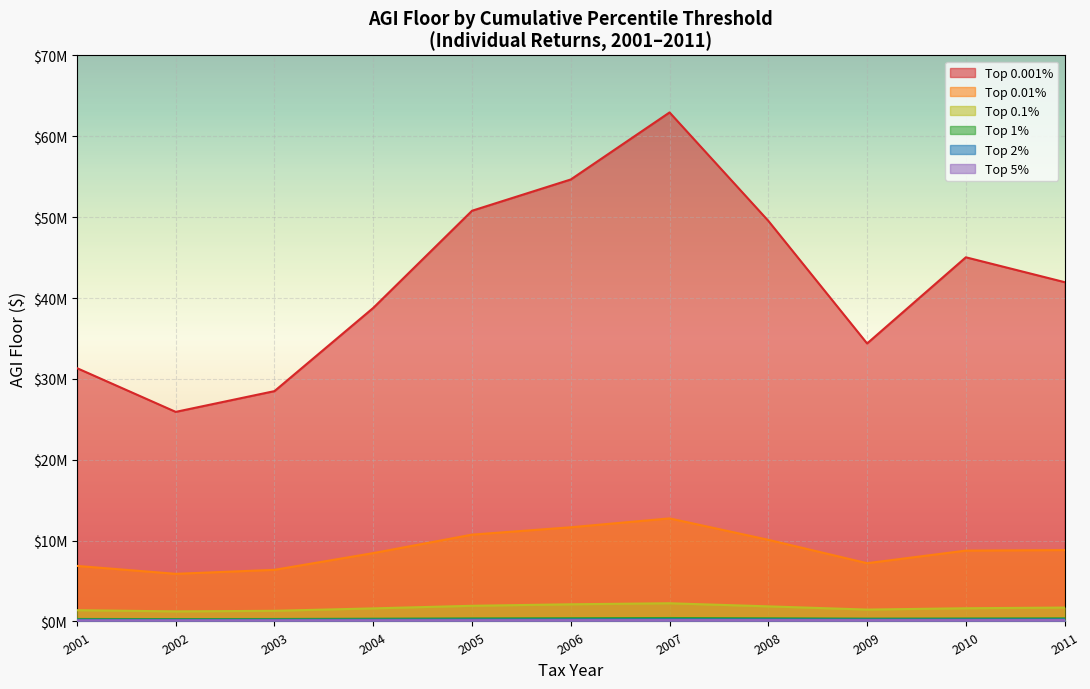

List the series in order of their peak value, lowest first.

Top 5 percent, Top 2 percent, Top 1 percent, Top 0.1 percent, Top 0.01 percent, Top 0.001 percent